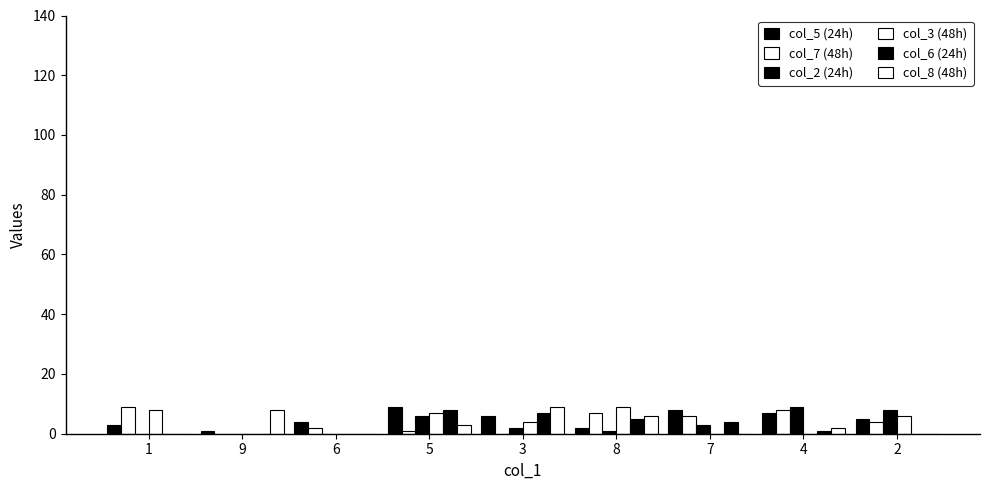

Which has a higher value, 7 or 4?

7